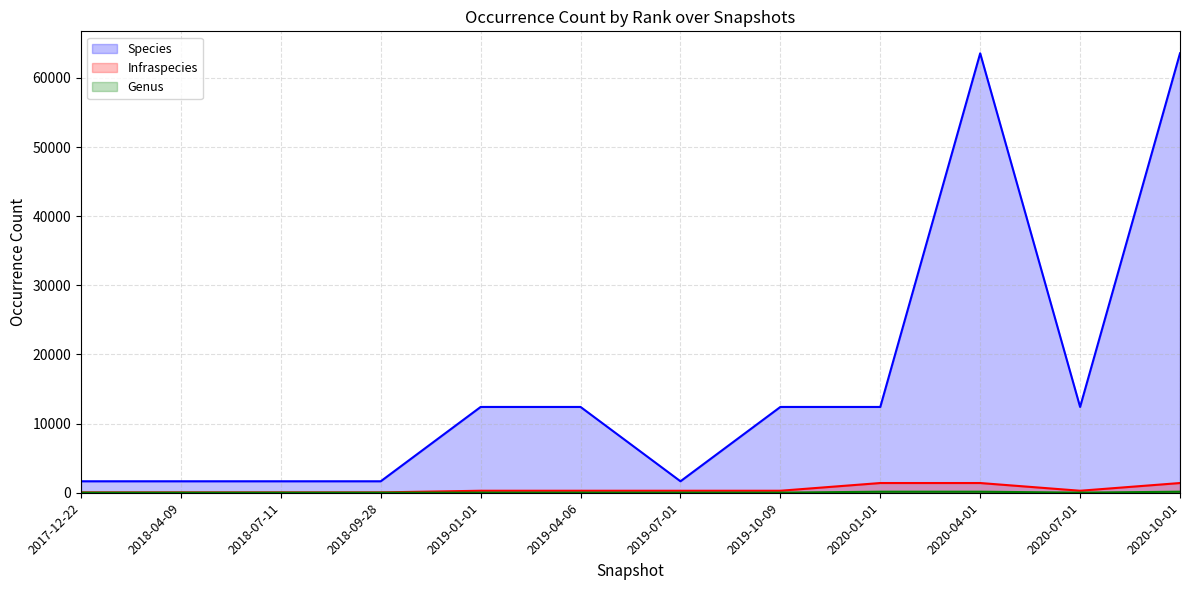

Rank the series at 2020-04-01 from lowest to highest value.

Genus, Infraspecies, Species